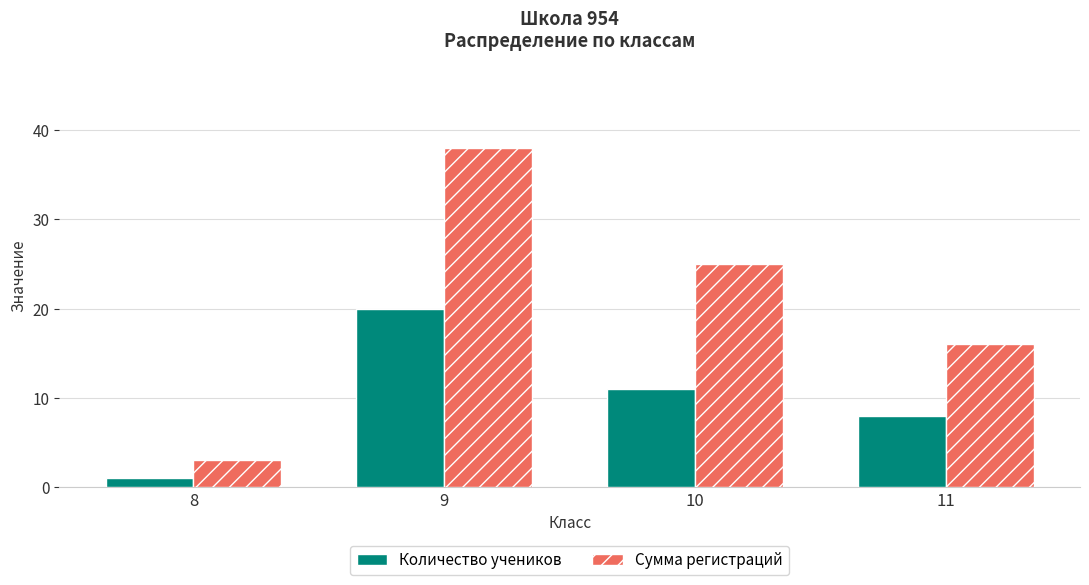

Rank the categories by Сумма регистраций value from highest to lowest.

9, 10, 11, 8